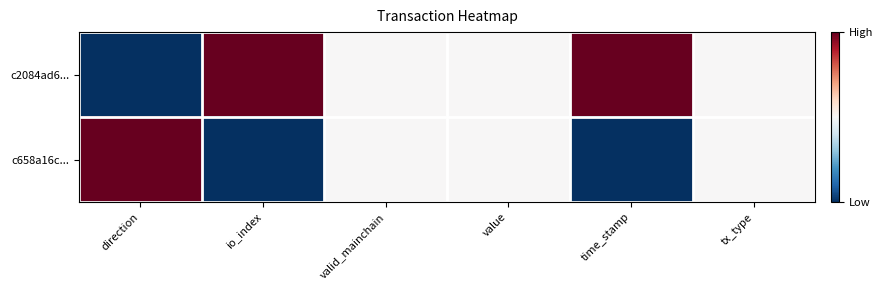

Between valid_mainchain and tx_type, which is larger?

valid_mainchain